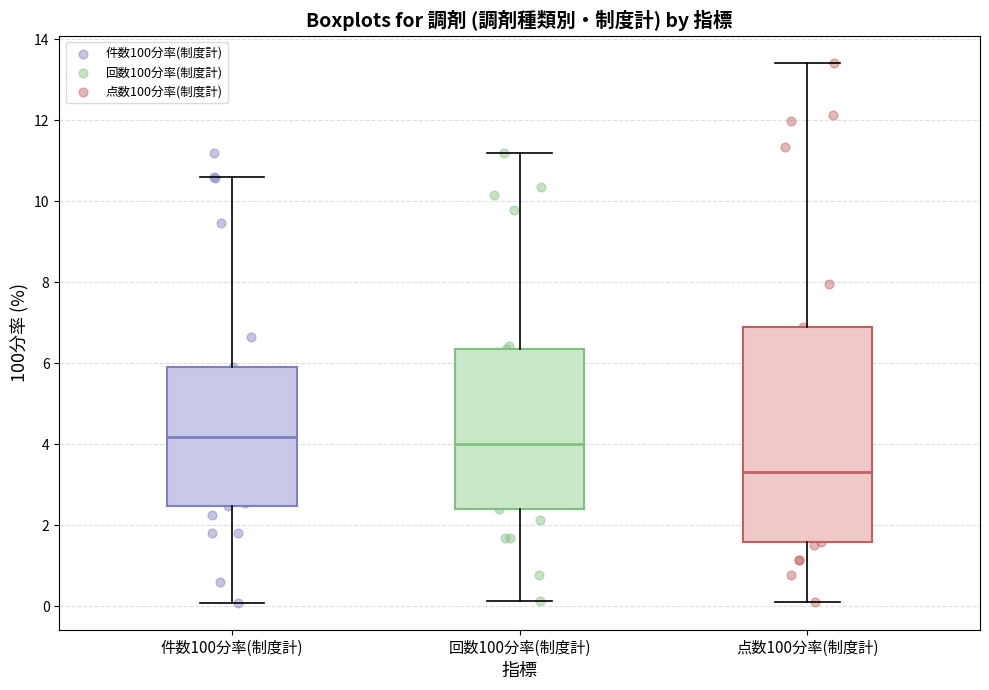

Reading left to right, read every box against the y-axis: the position of its median line, the range the box covers, and the ends of its whiskers. The values are not printed on the chart, so give them approximately, as read against the axis.

件数100分率(制度計): median 4.2, box 2.4 to 6.0, whiskers 0.0 to 10.6
回数100分率(制度計): median 4.0, box 2.4 to 6.4, whiskers 0.2 to 11.2
点数100分率(制度計): median 3.4, box 1.6 to 6.8, whiskers 0.0 to 13.4